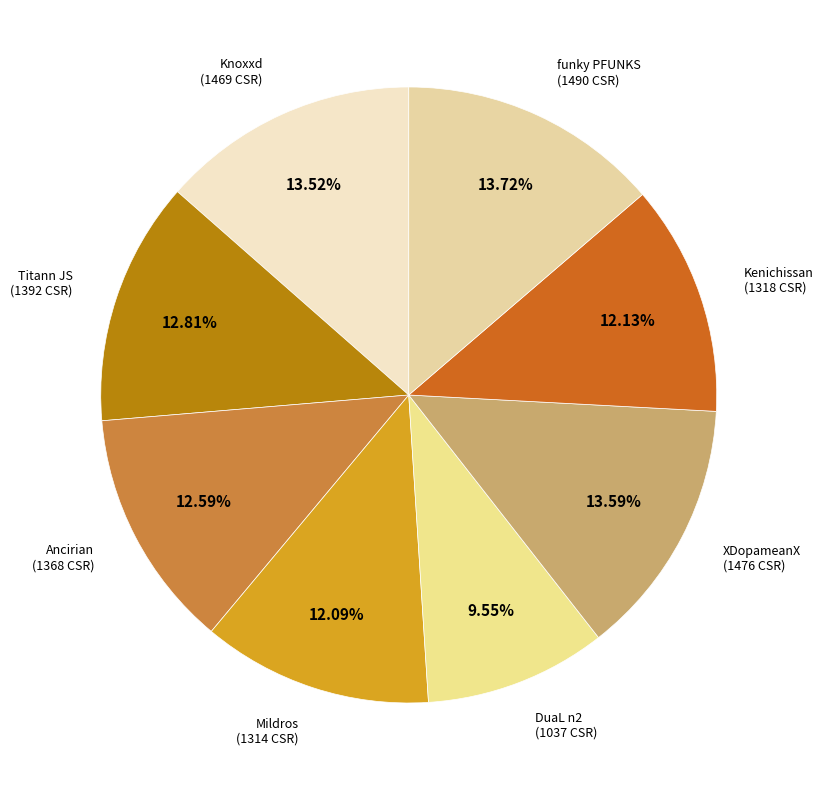

What percentage is the Kenichissan slice, to the nearest percent?

12%